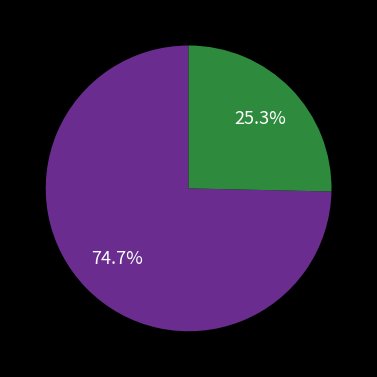

Is there any slice that represents more than half of the pie?

Yes